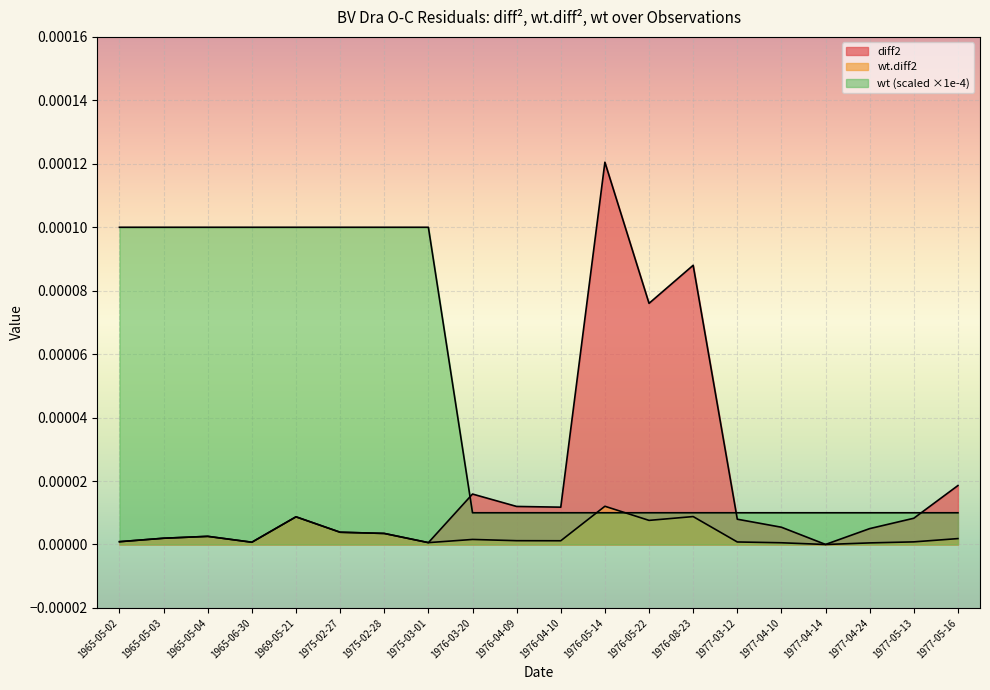

What is the label of the 12th point from the right?

1976-03-20